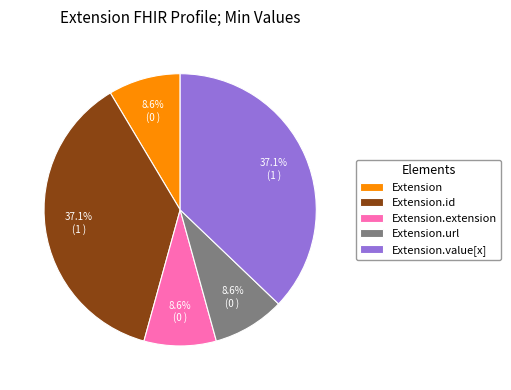

Which has a higher value, Extension.id or Extension.url?

Extension.id